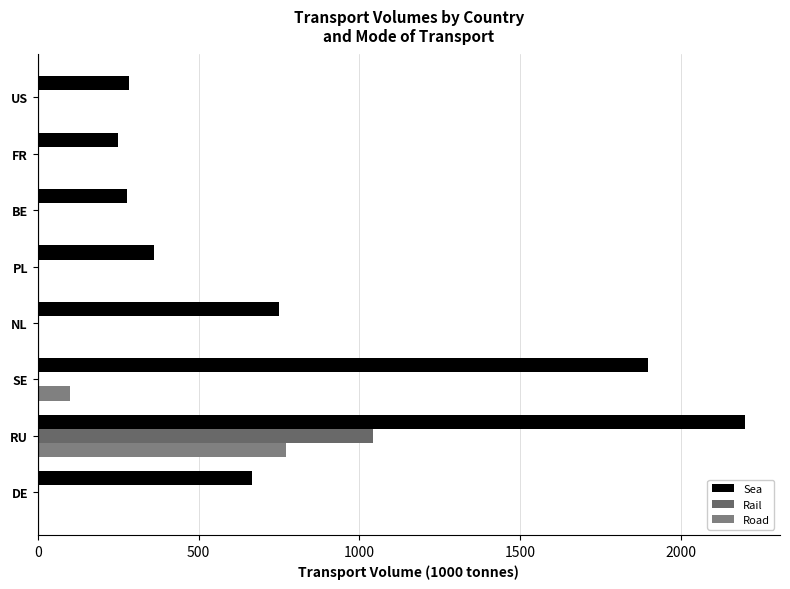

Which series has the widest spread of values?

Sea